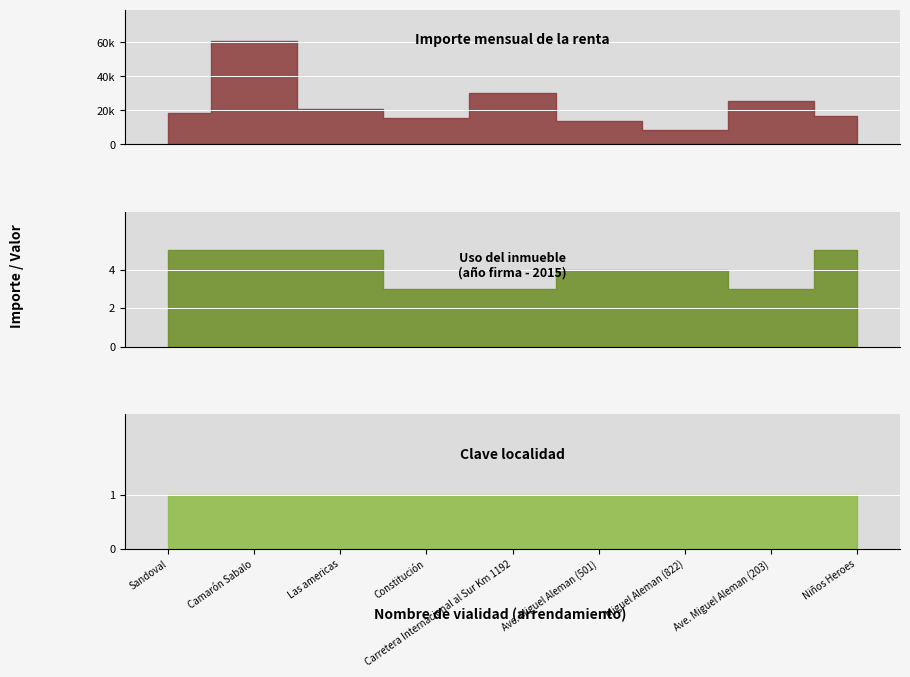

Which label corresponds to the largest value in the chart?

Camarón Sabalo